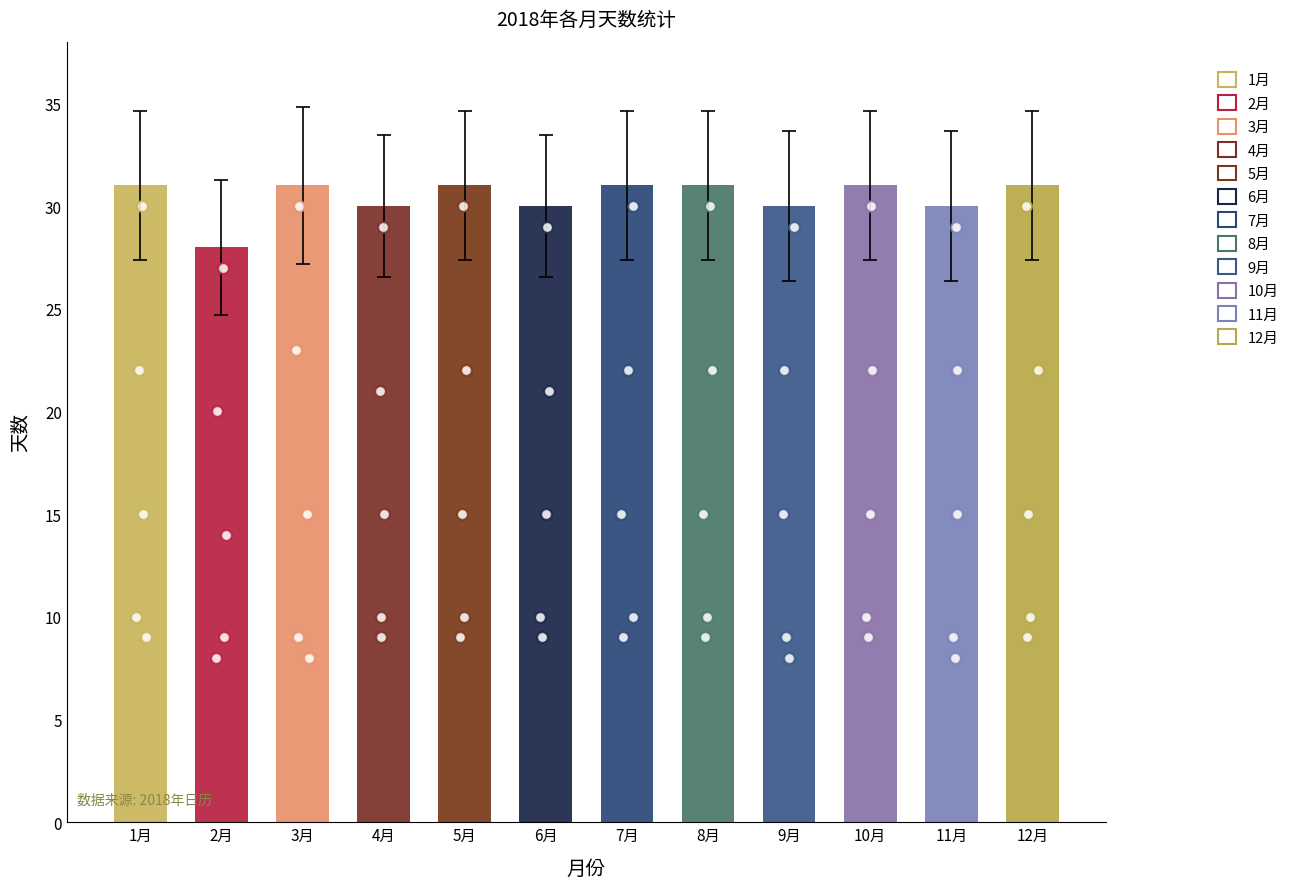

At which category is the sum across all series the highest?

3月